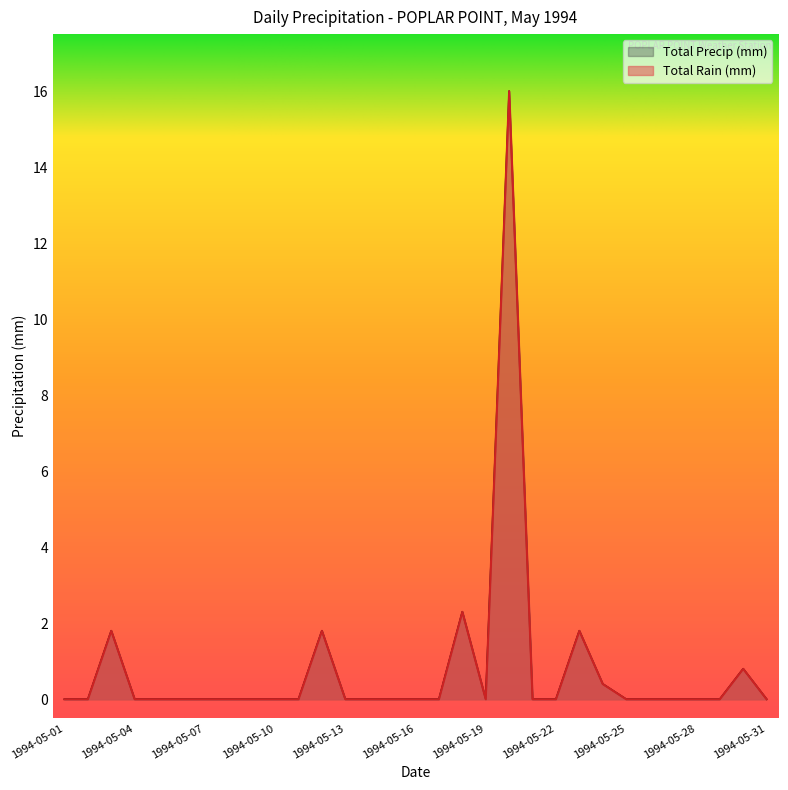

How many lines are shown in the chart?

2